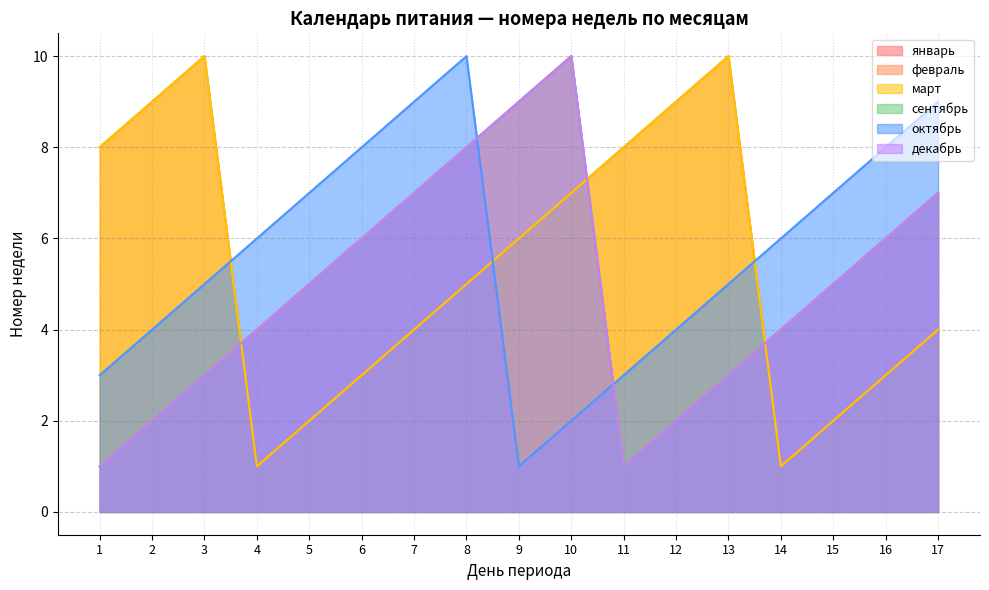

The январь series shows 1 at 11. True or false?

False